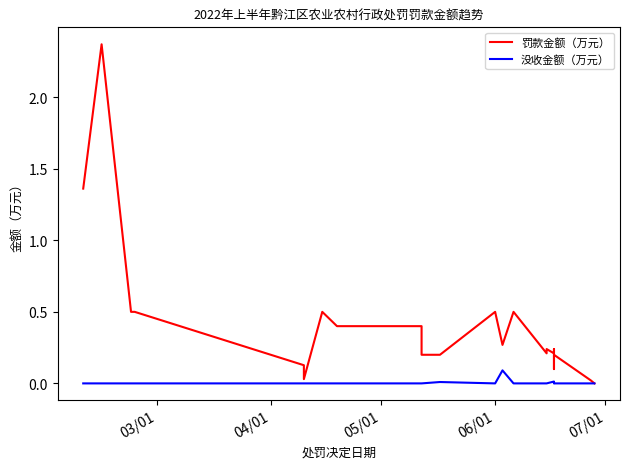

How many lines are shown in the chart?

2